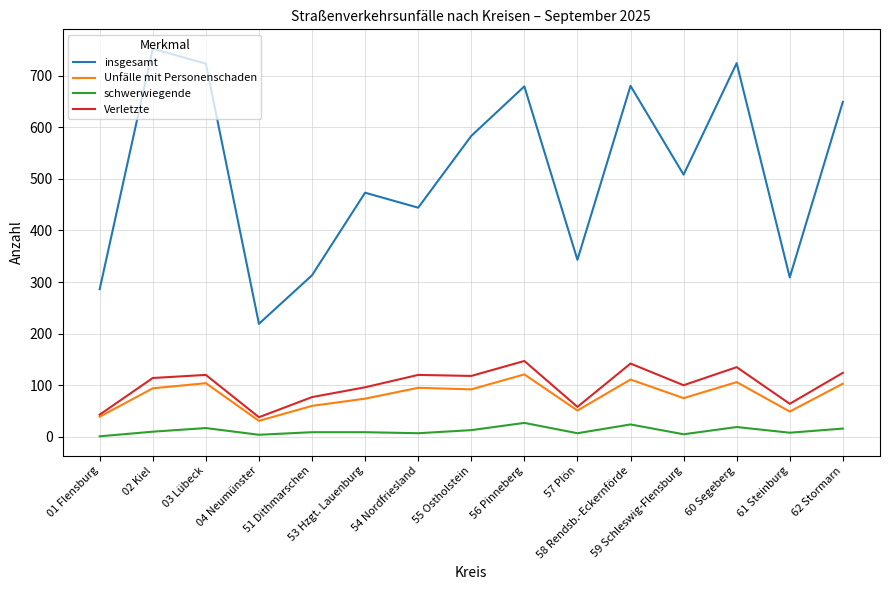

Which series has the largest total across all categories?

insgesamt